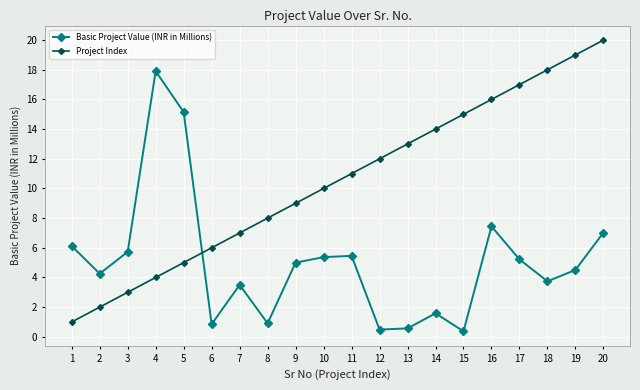

How many data points in Project Index are less than 11?

10